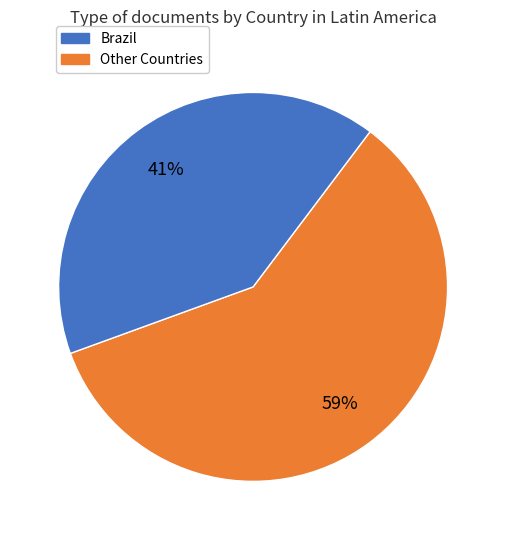

How many segments does this pie chart have?

2